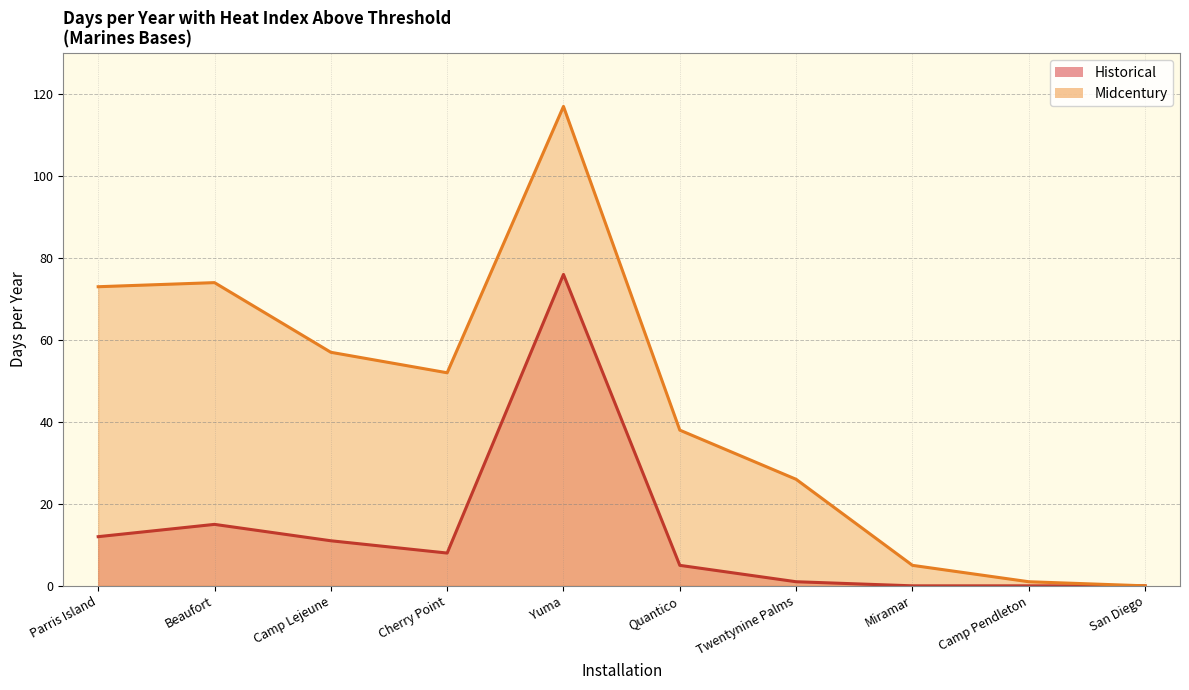

Rank the series by their maximum value, from lowest to highest.

Historical, Midcentury